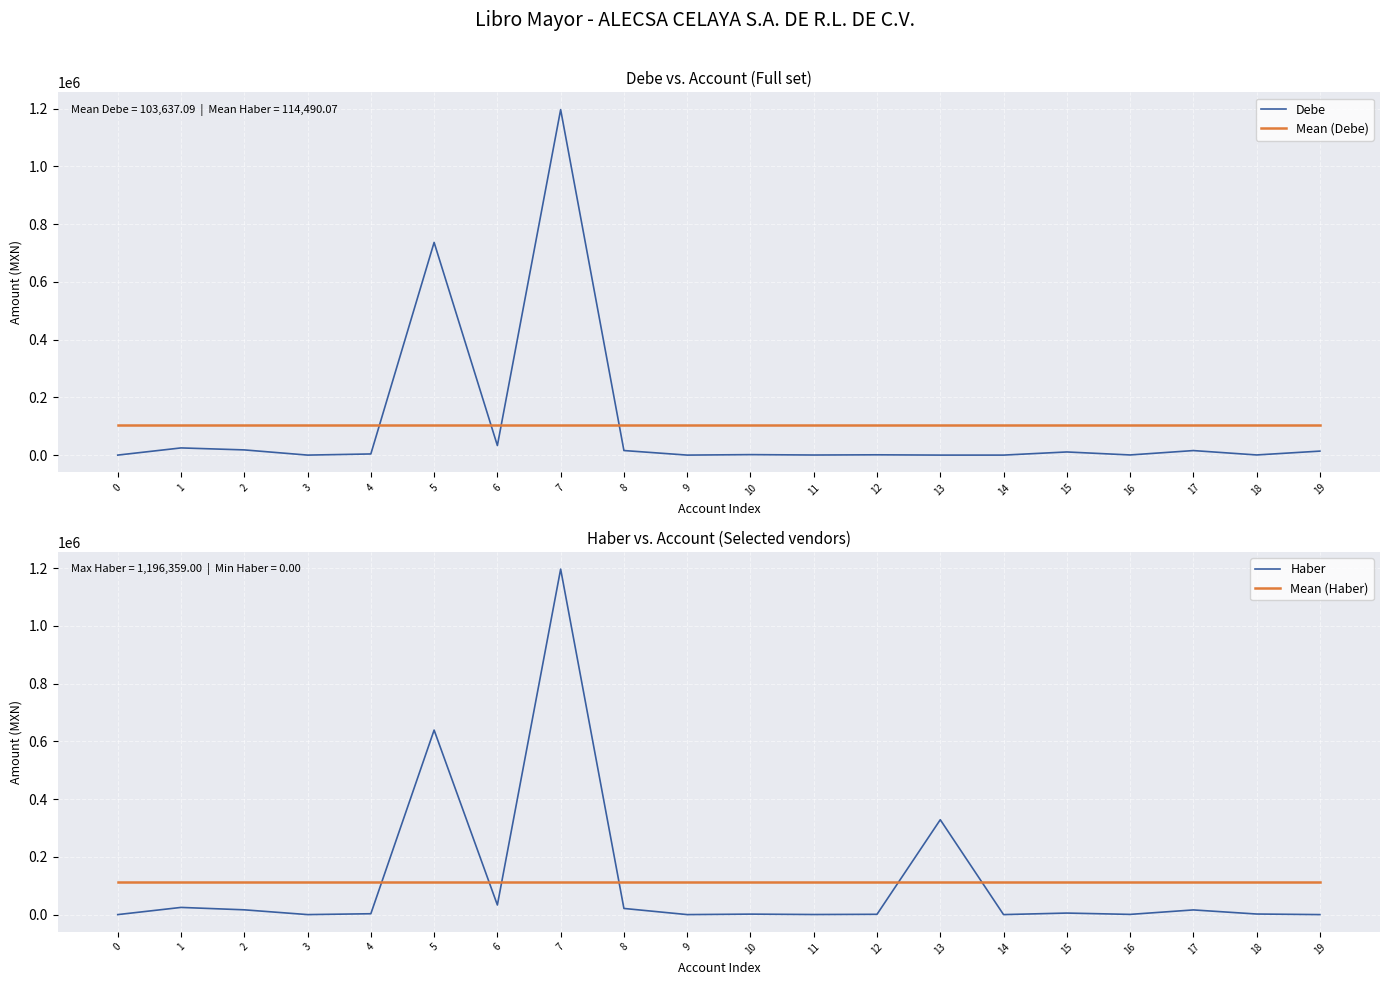

Is the value of Haber at 14 greater than the value of Mean (Debe) at 11?

No